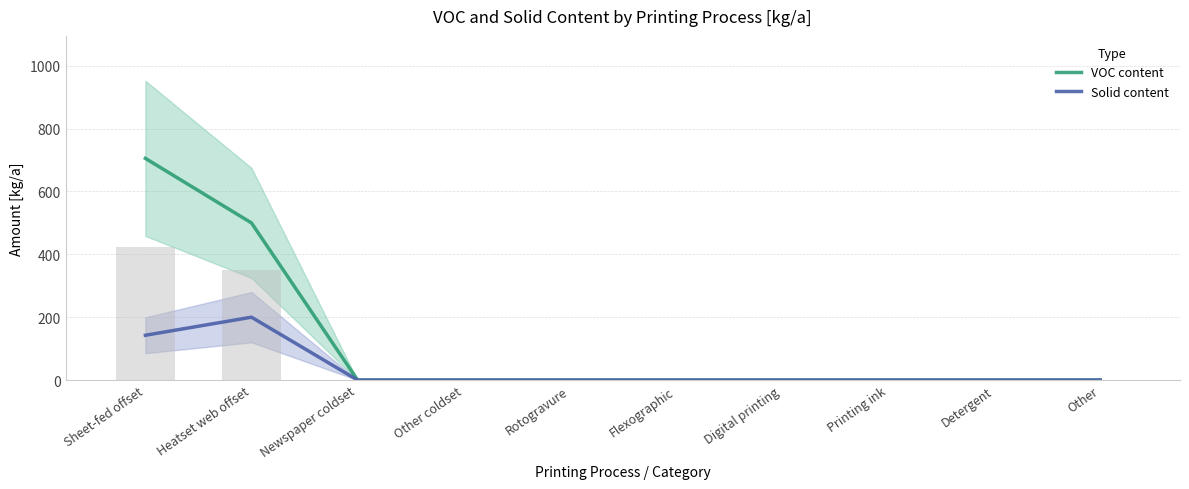

Reading right to left, what are all the values shown in this chart?

VOC content: Other=0.0	Detergent=0.0	Printing ink=0.0	Digital printing=0.0	Flexographic=0.0	Rotogravure=0.0	Other coldset=0.0	Newspaper coldset=0.0	Heatset web offset=500.0	Sheet-fed offset=705.4
Solid content: Other=0.0	Detergent=0.0	Printing ink=0.0	Digital printing=0.0	Flexographic=0.0	Rotogravure=0.0	Other coldset=0.0	Newspaper coldset=0.0	Heatset web offset=200.0	Sheet-fed offset=142.5